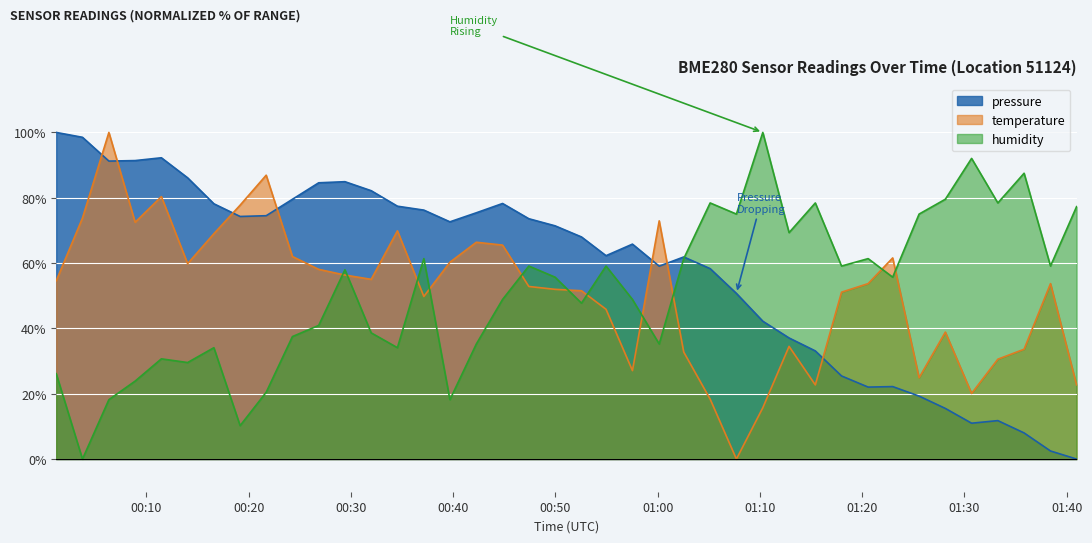

What is the difference between the maximum and minimum values in the temperature series?

100.0